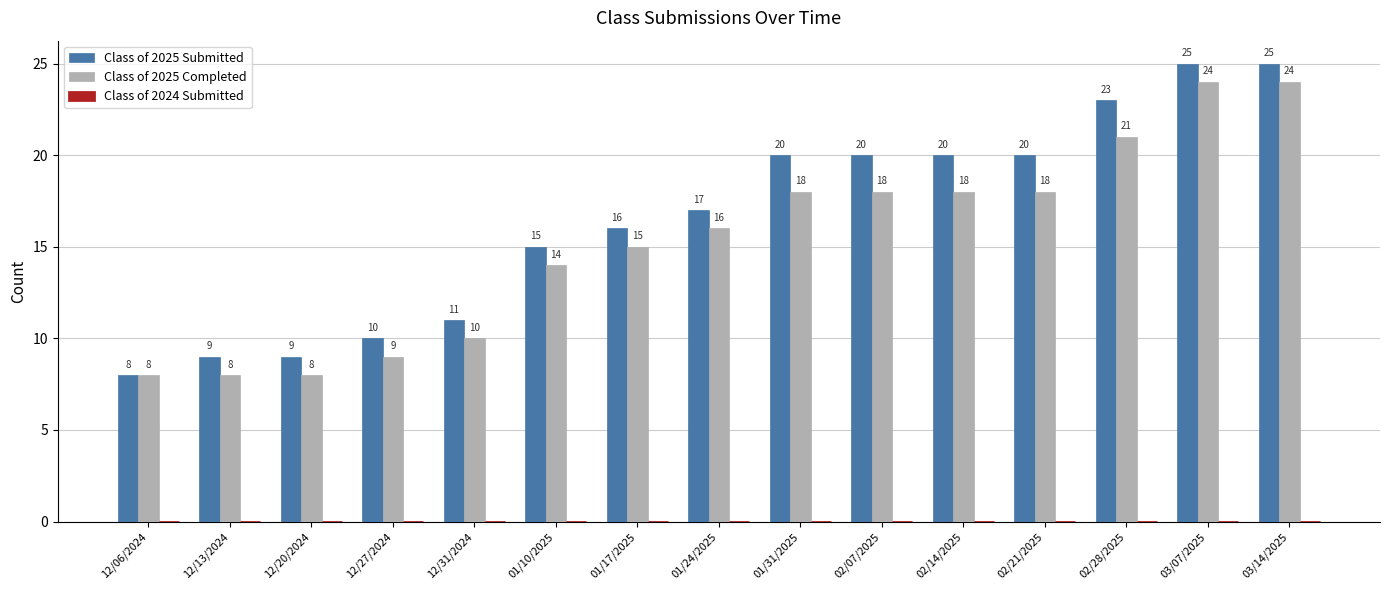

What is the total value across all series at 01/17/2025?

31